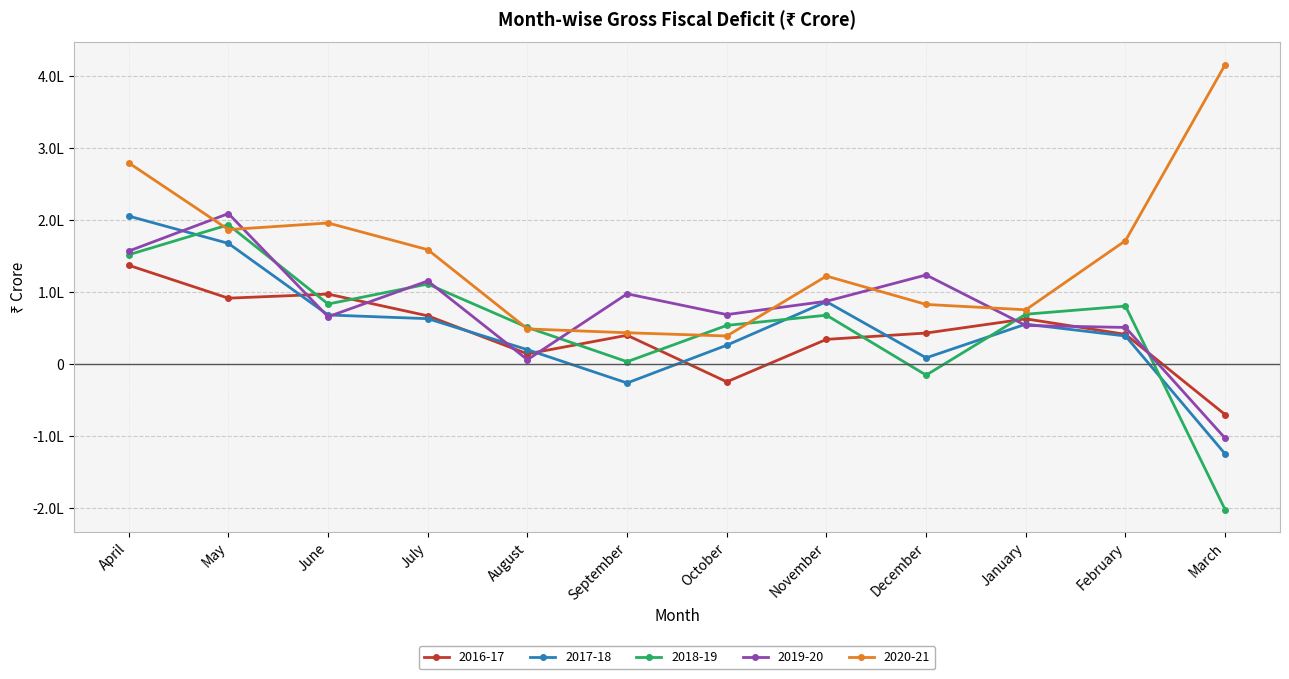

Count the number of data series in this chart.

5